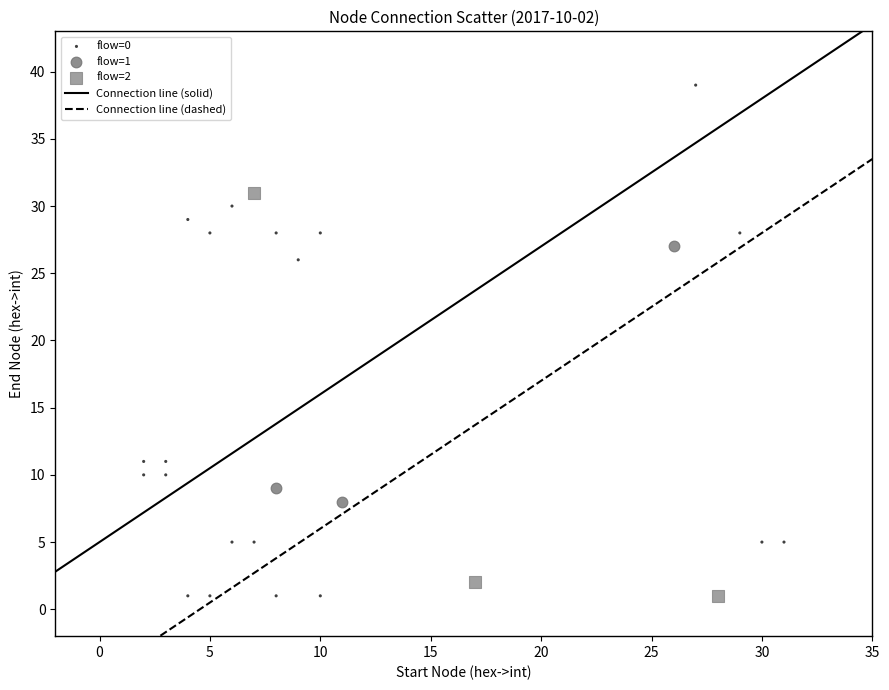

Which series contains the highest Y value?

flow=0